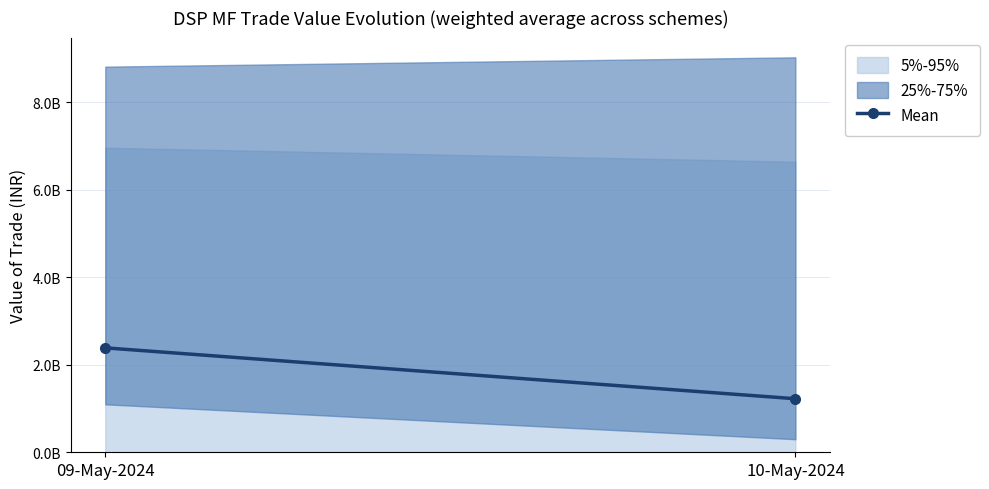

What is the value of the 1st point from the left?

2386969078.9